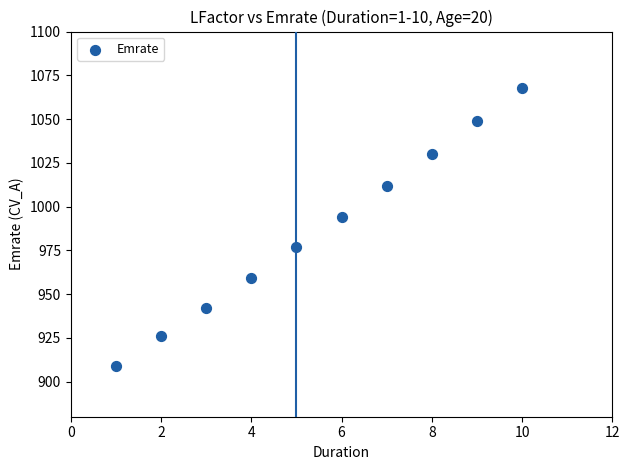

What Y value in the scatter plot is closest to 988?

994